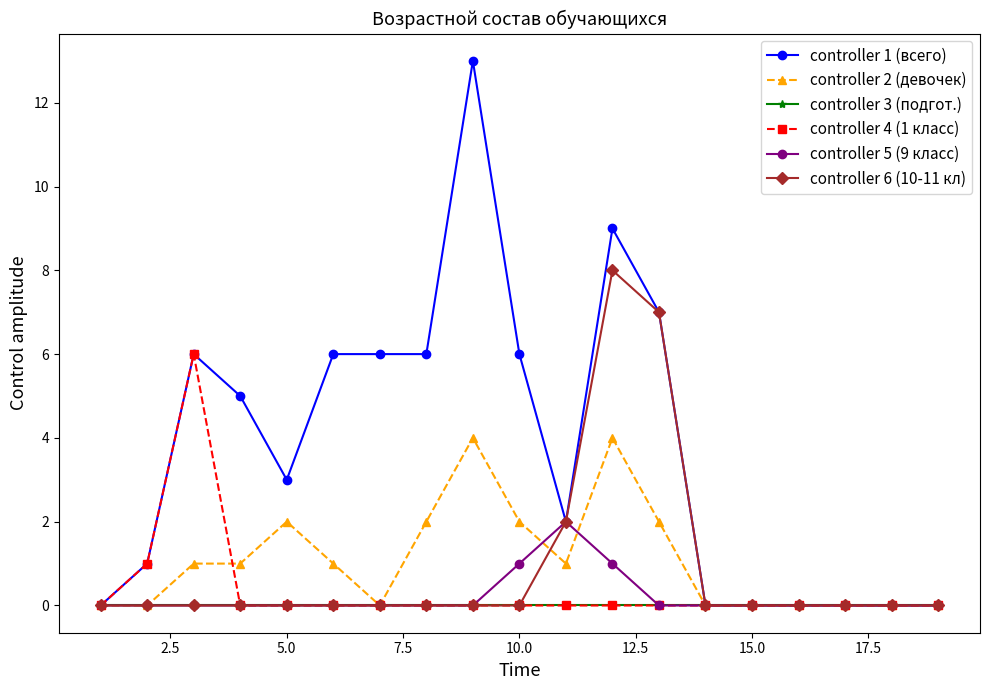

Which series has the largest total across all categories?

controller 1 (всего)